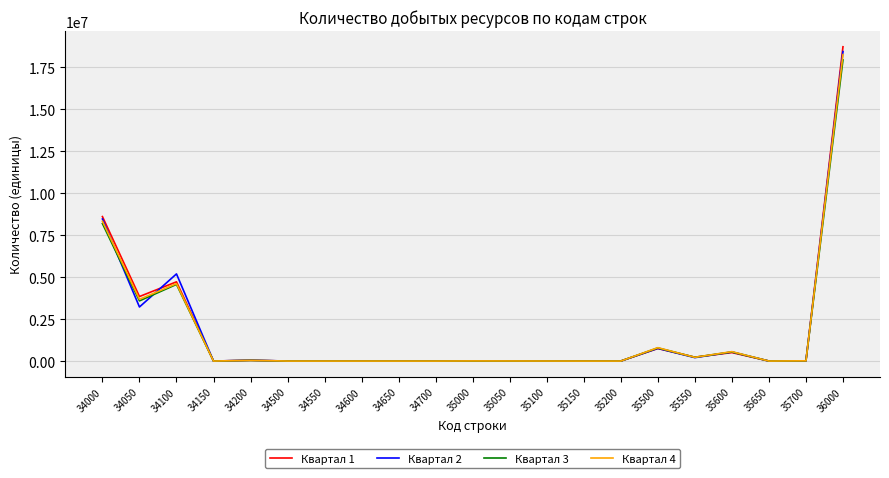

Where is the first local maximum for Квартал 3?

34100